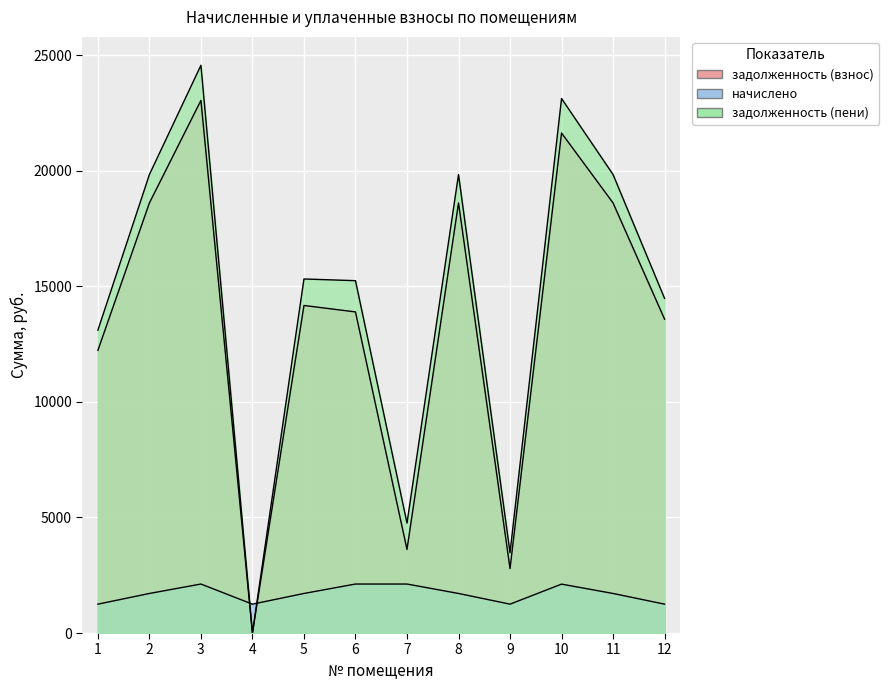

Reading right to left, what are all the values shown in this chart?

задолженность (взнос): 12=13580.5	11=18609.0	10=21633.0	9=2787.9	8=18609.0	7=3617.2	6=13893.5	5=14172.4	4=0.0	3=23043.3	2=18609.0	1=12231.5
начислено: 12=1249.2	11=1711.7	10=2116.0	9=1249.2	8=1711.7	7=2119.6	6=2119.6	5=1711.7	4=1249.2	3=2119.6	2=1711.7	1=1249.2
задолженность (пени): 12=14477.2	11=19837.7	10=23126.4	9=3474.0	8=19837.7	7=4756.8	6=15244.9	5=15318.8	4=0.0	3=24564.7	2=19837.7	1=13103.1